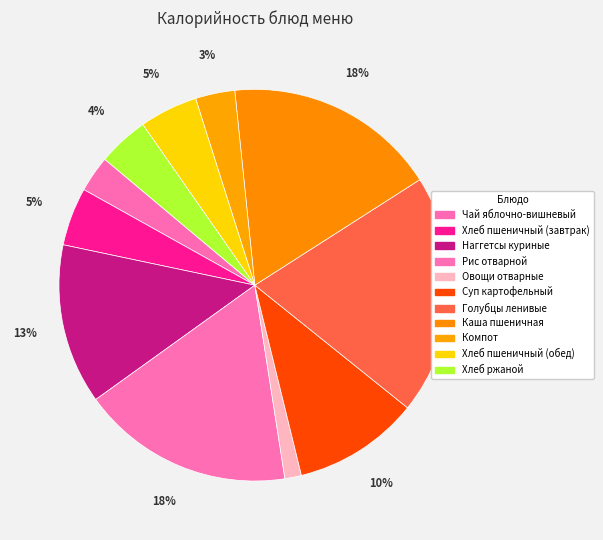

Rank the categories by value from lowest to highest.

Овощи отварные, Чай яблочно-вишневый, Компот, Хлеб ржаной, Хлеб пшеничный (завтрак), Хлеб пшеничный (обед), Суп картофельный, Наггетсы куриные, Рис отварной, Каша пшеничная, Голубцы ленивые